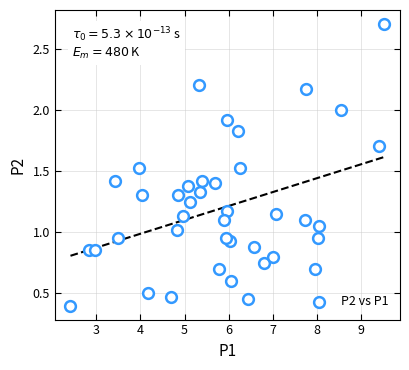

What is the range of Y values (max minus min)?

2.3